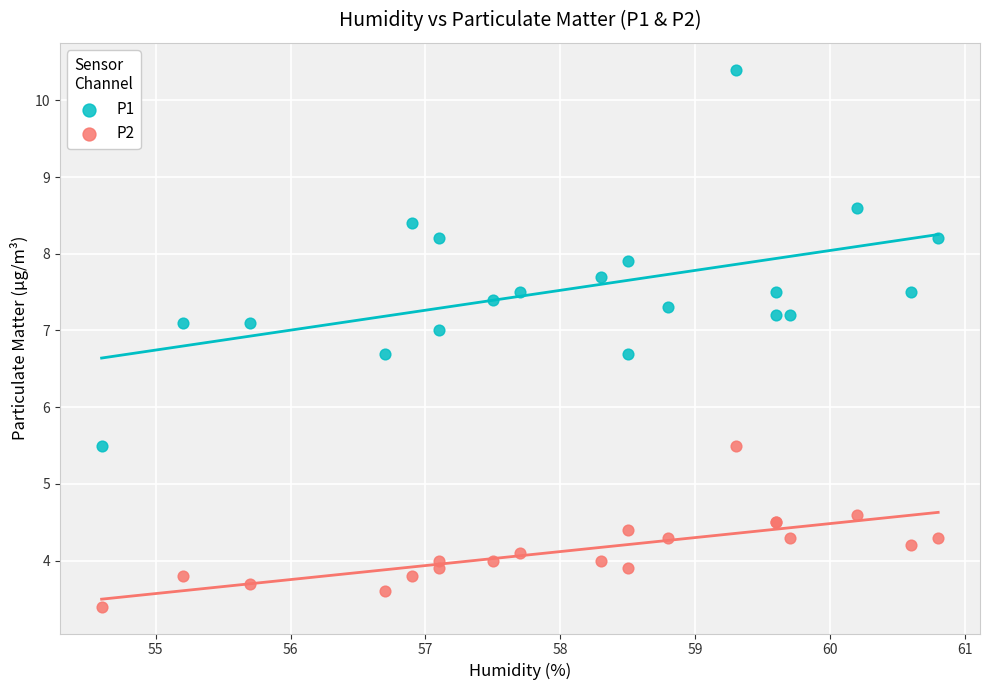

Which series contains the lowest Y value?

P2